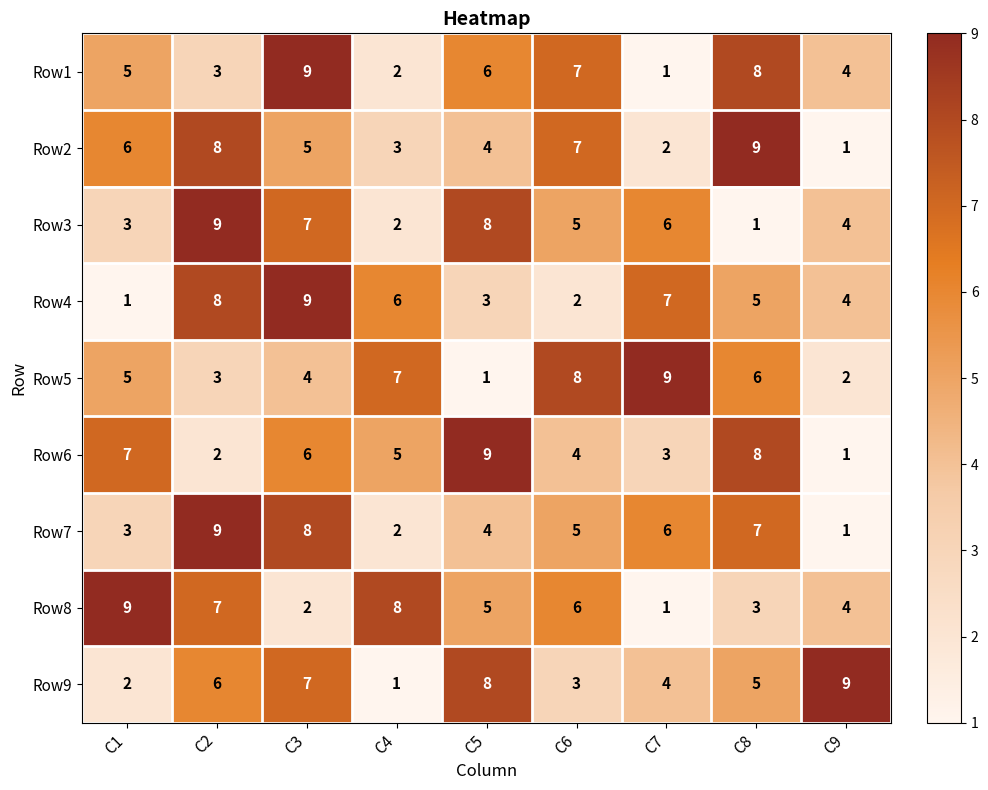

Is the value of Row8 at C8 greater than the value of Row9 at C1?

Yes